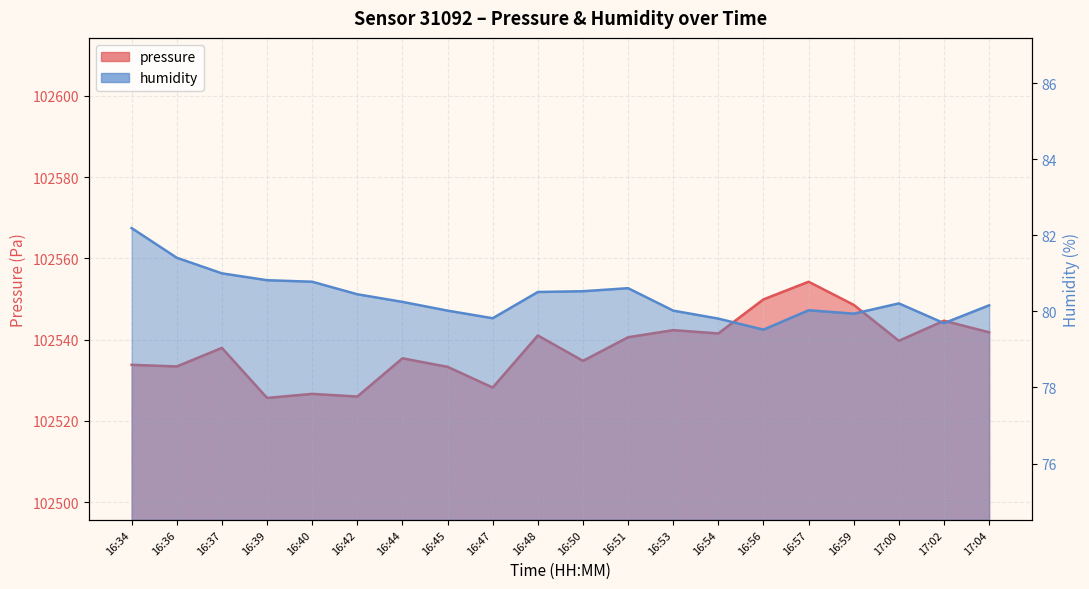

What is the total value across all series at 16:47?

102608.0